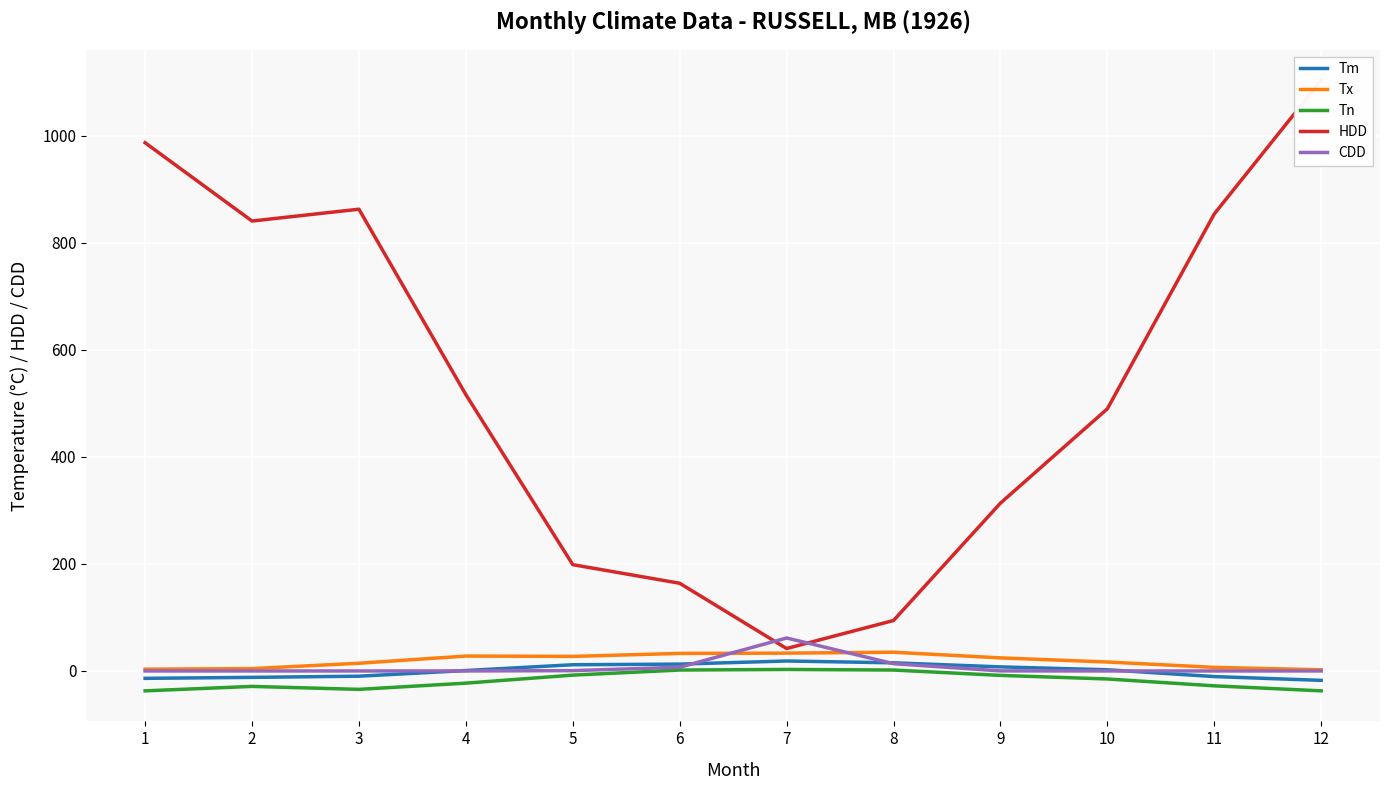

Which series has the largest total across all categories?

HDD